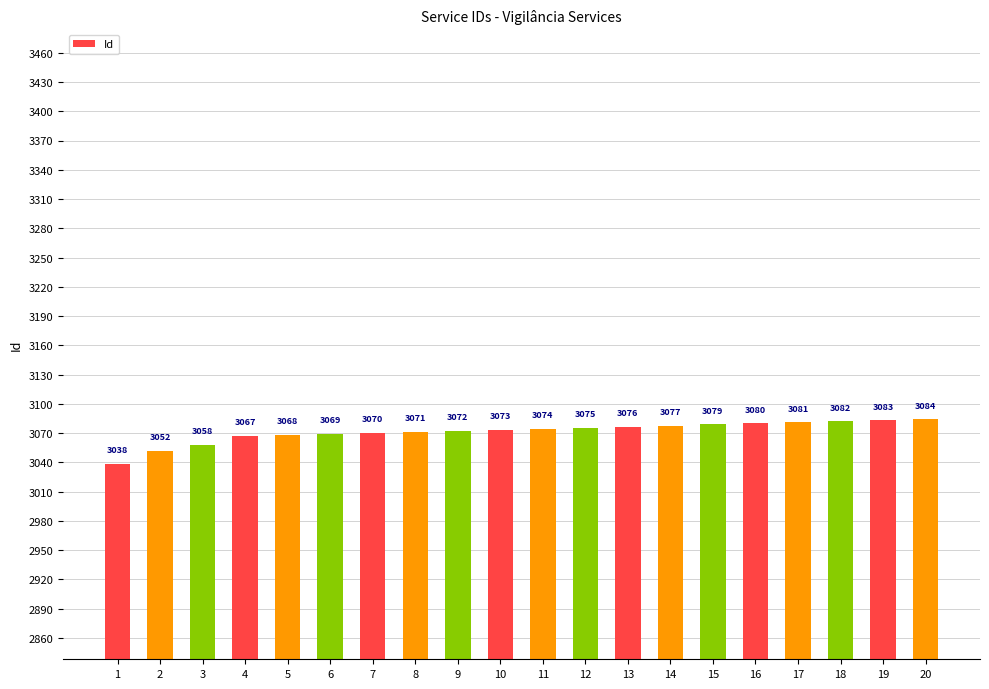

Are the bars horizontal?

No